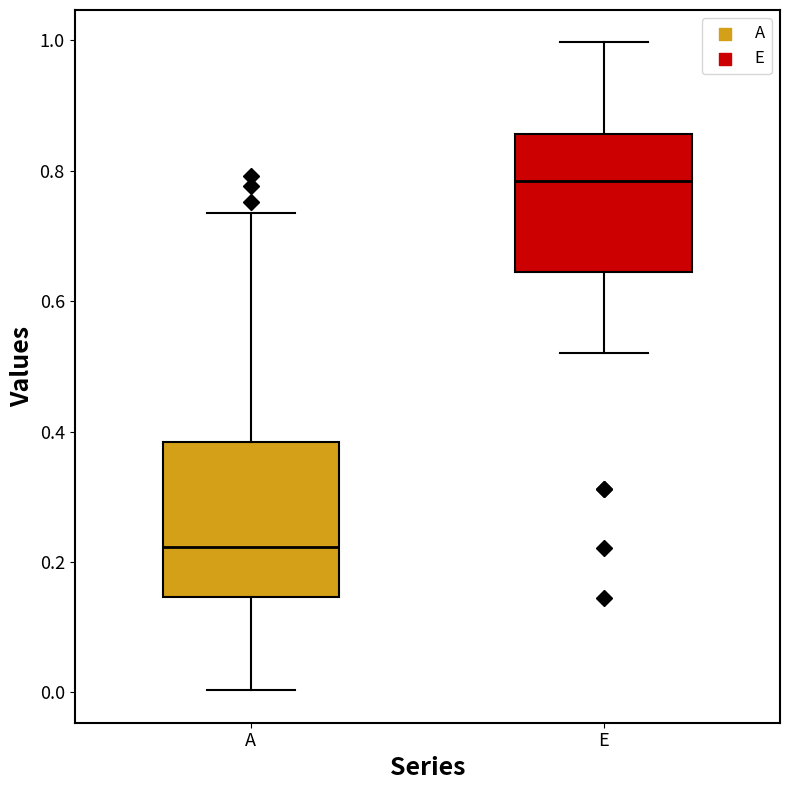

Reading left to right, read every box against the y-axis: the position of its median line, the range the box covers, and the ends of its whiskers. The values are not printed on the chart, so give them approximately, as read against the axis.

A: median 0.22, box 0.14 to 0.38, whiskers 0.00 to 0.74
E: median 0.78, box 0.64 to 0.86, whiskers 0.52 to 1.00